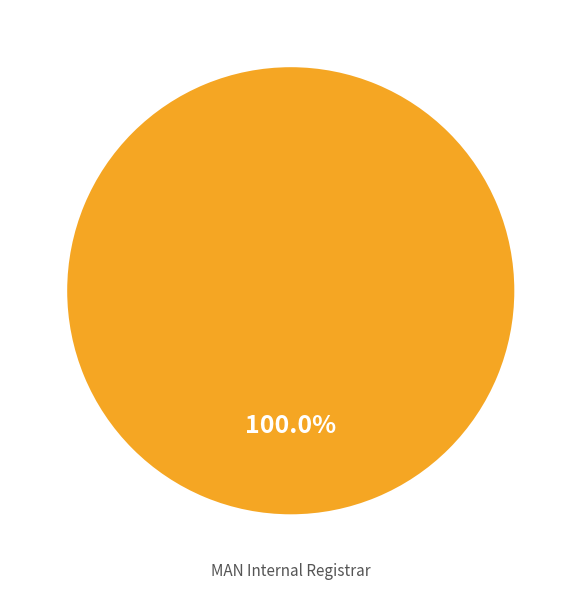

Which category accounts for the majority?

MAN Internal Registrar